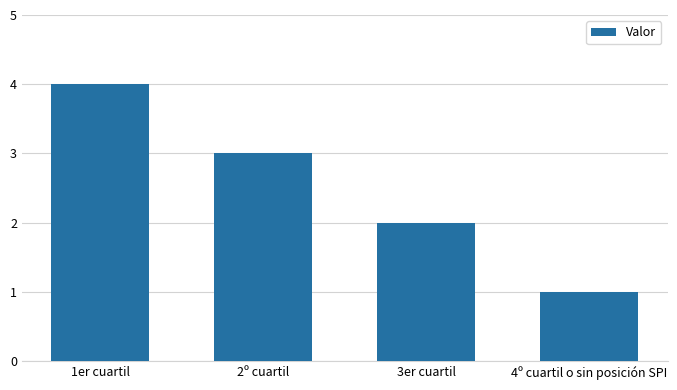

At which category does the chart reach its minimum across all series?

4º cuartil o sin posición SPI